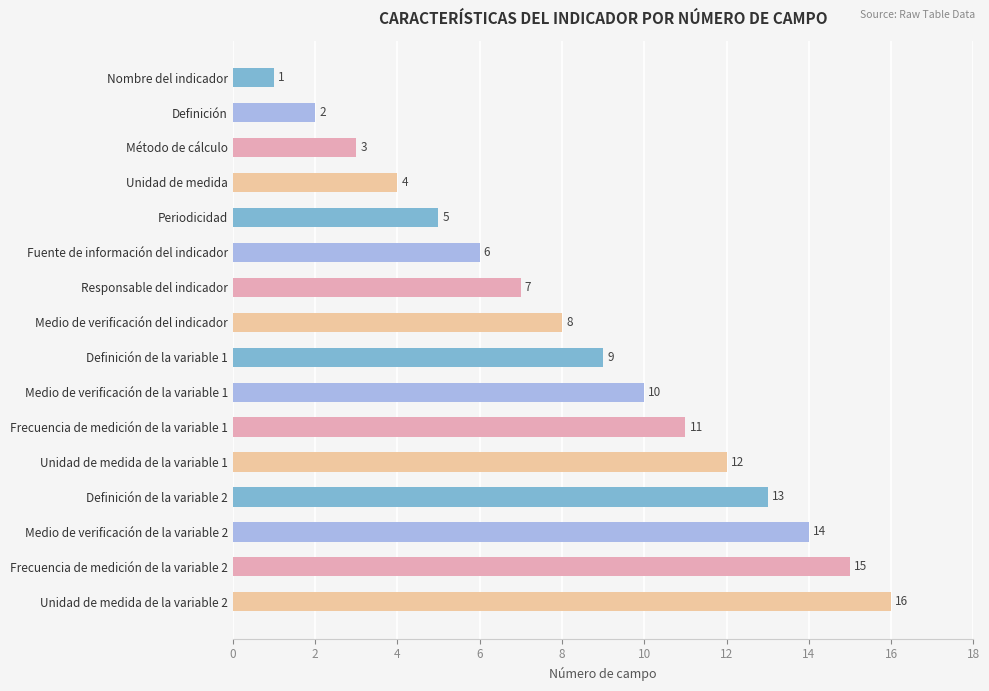

Approximately how many times larger is the value at Frecuencia de medición de la variable 1 compared to Periodicidad?

2.2